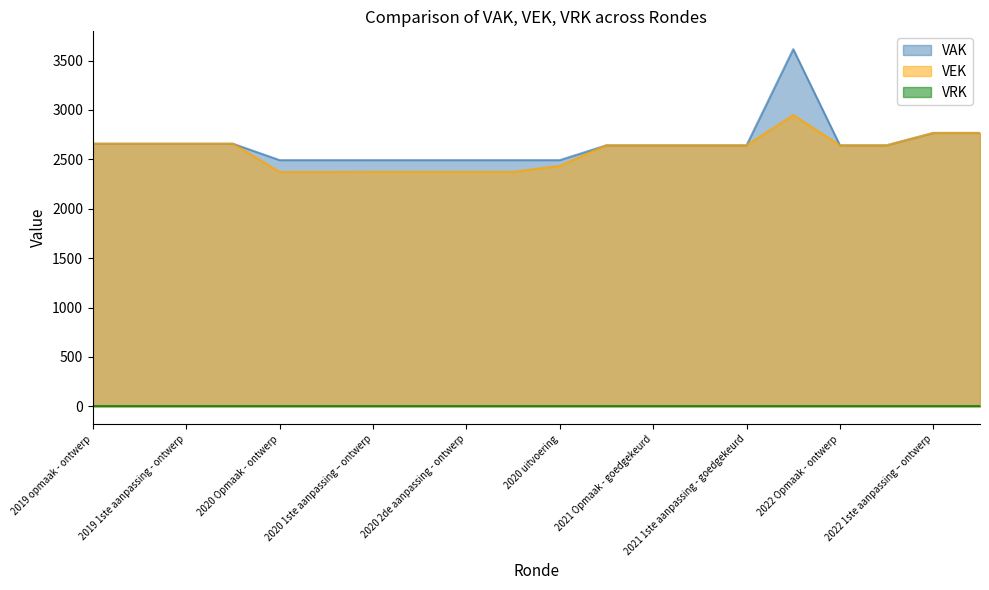

What is the difference between the highest and lowest values at 2020 uitvoering?

2492